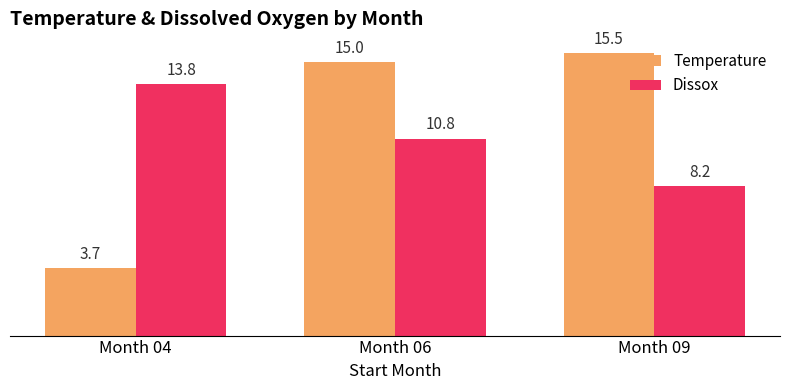

Rank the series at Month 06 from highest to lowest value.

Temperature, Dissox